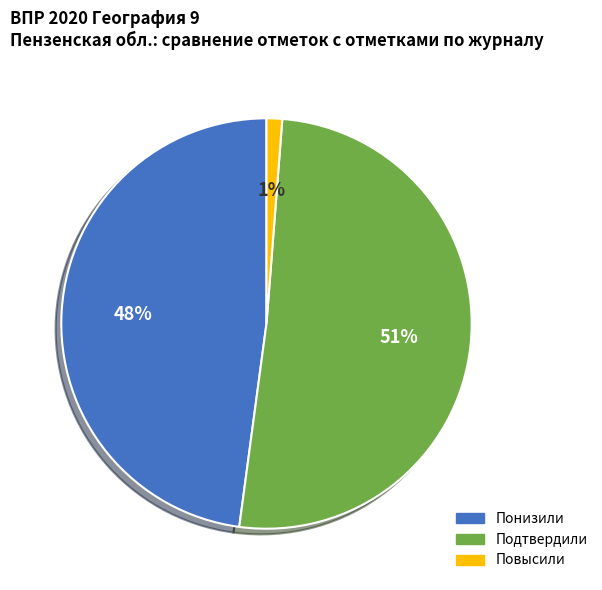

How many segments does this pie chart have?

3